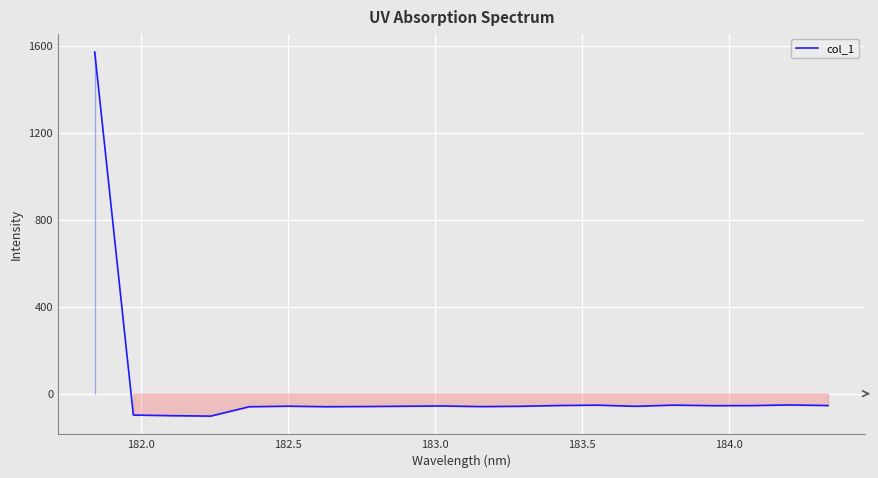

What is the minimum value shown in the chart?

-103.3